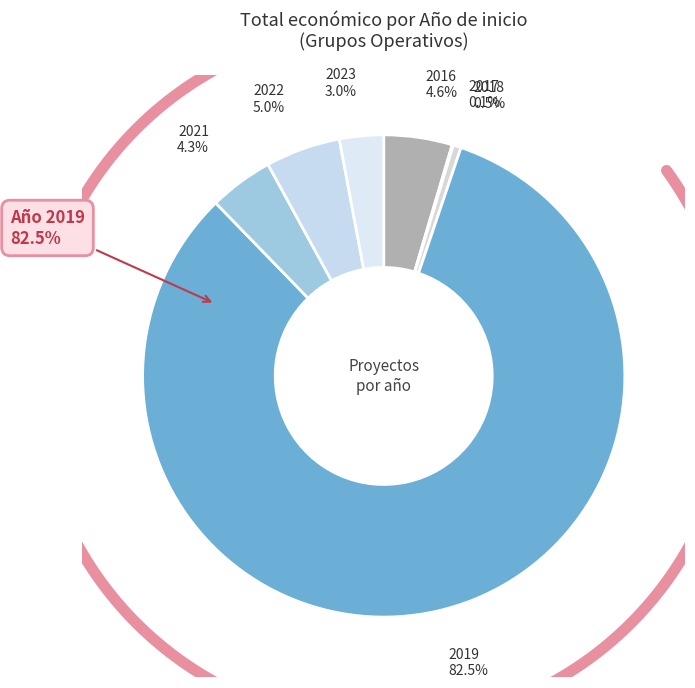

To the nearest percent, what percentage of the pie is 2021?

4%